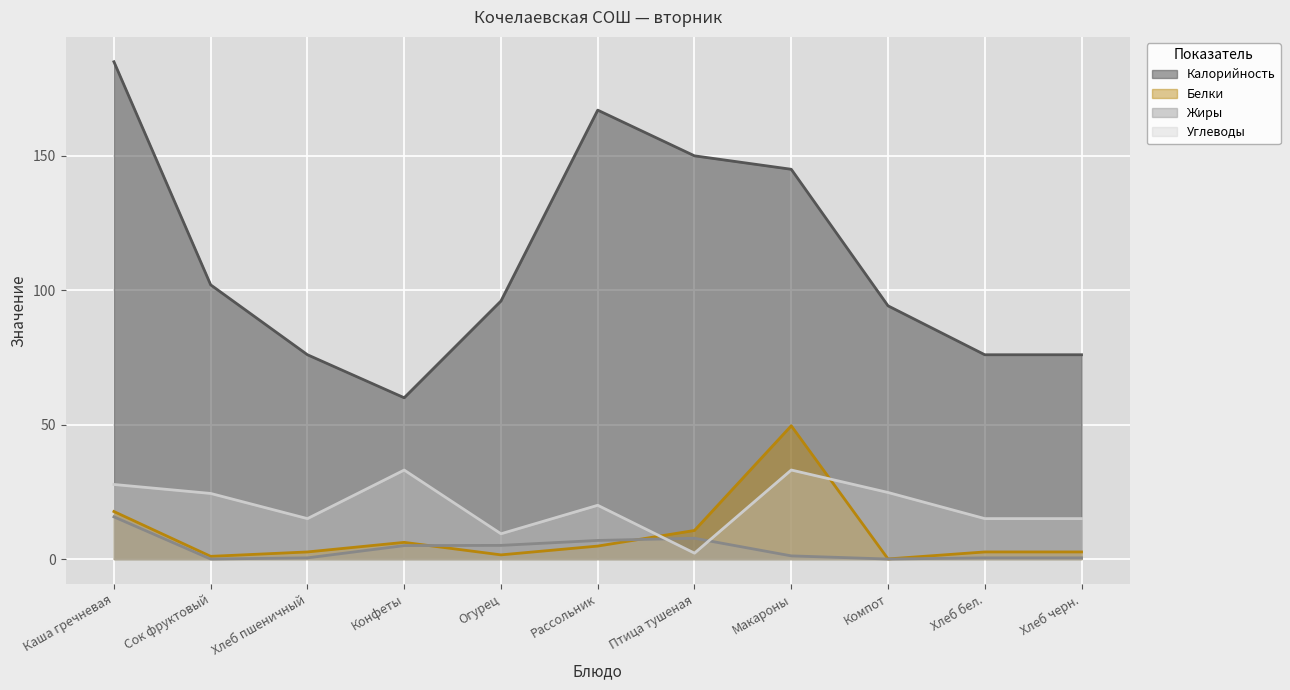

What is the label of the 2nd point from the right?

Хлеб бел.